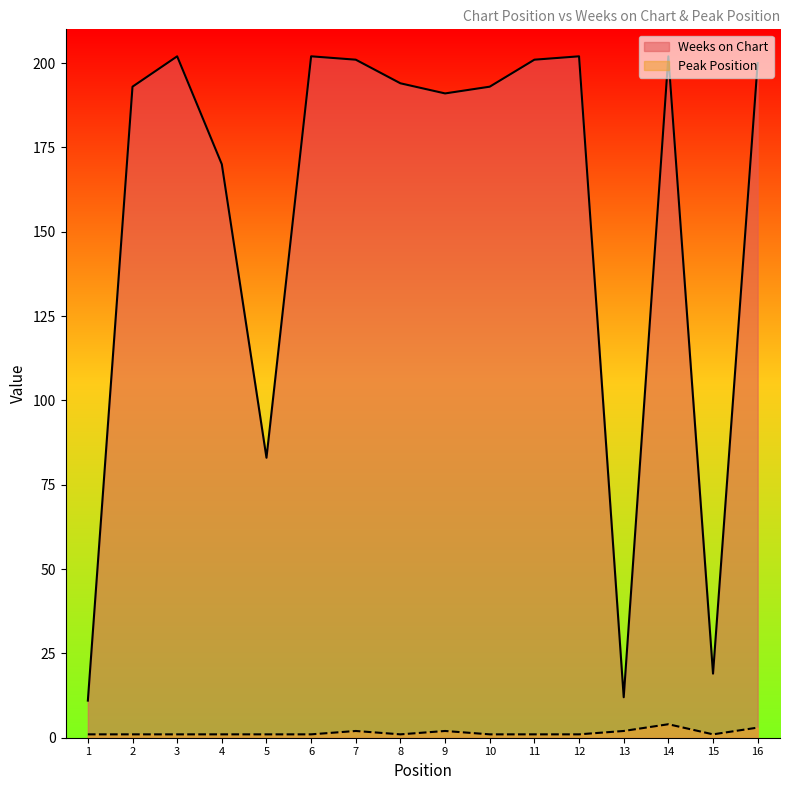

Which category has the highest value in the Weeks on Chart series?

3